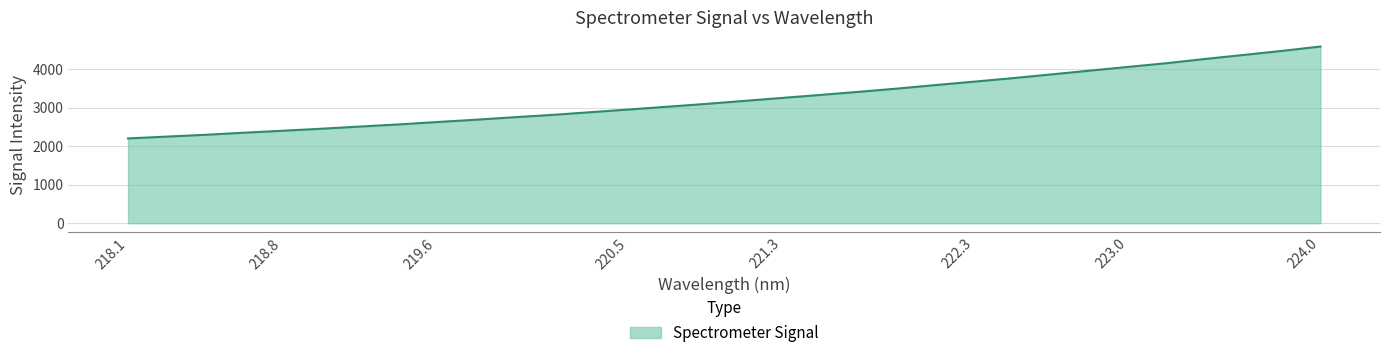

Does the chart display data point markers on the line(s)?

No